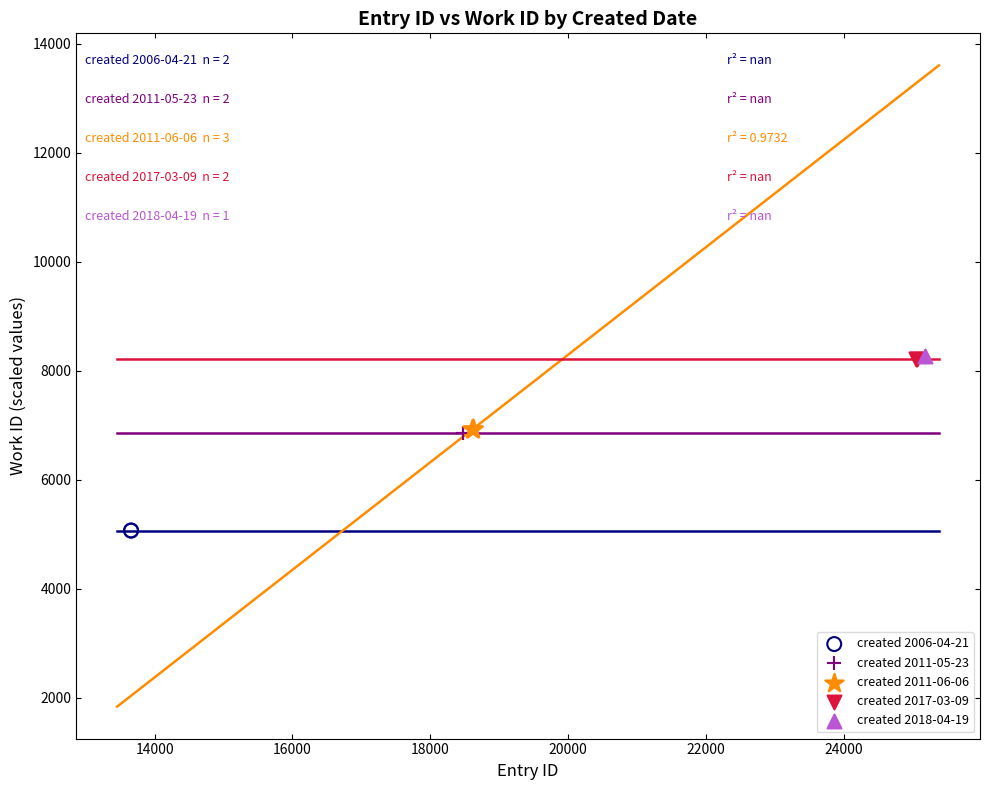

Which series contains the lowest Y value?

created 2006-04-21